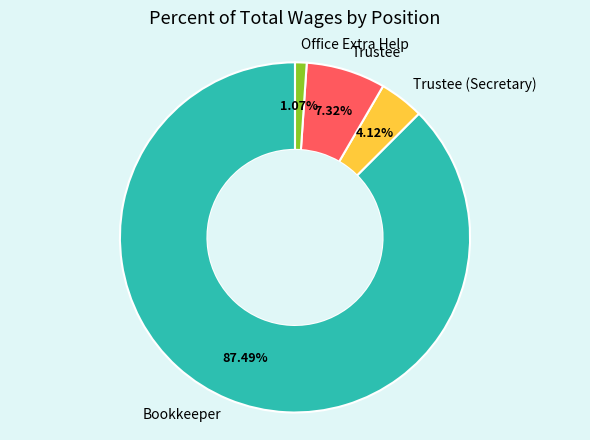

What portion of the pie excludes Trustee?

92.7%